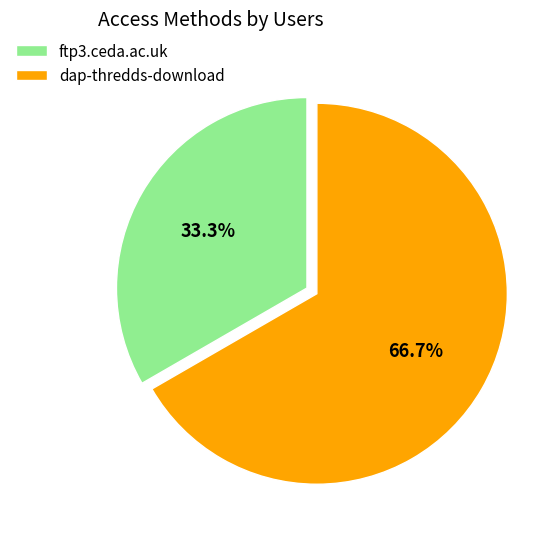

What percentage is the ftp3.ceda.ac.uk slice, to the nearest percent?

33%